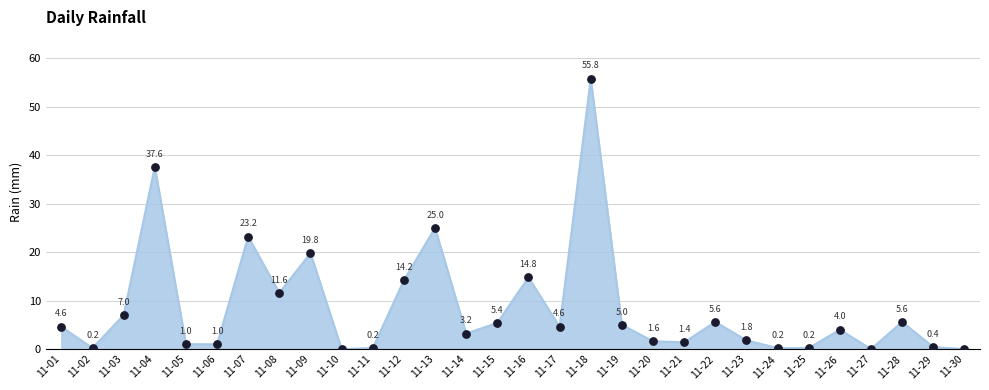

Which has a higher value, 11-14 or 11-29?

11-14